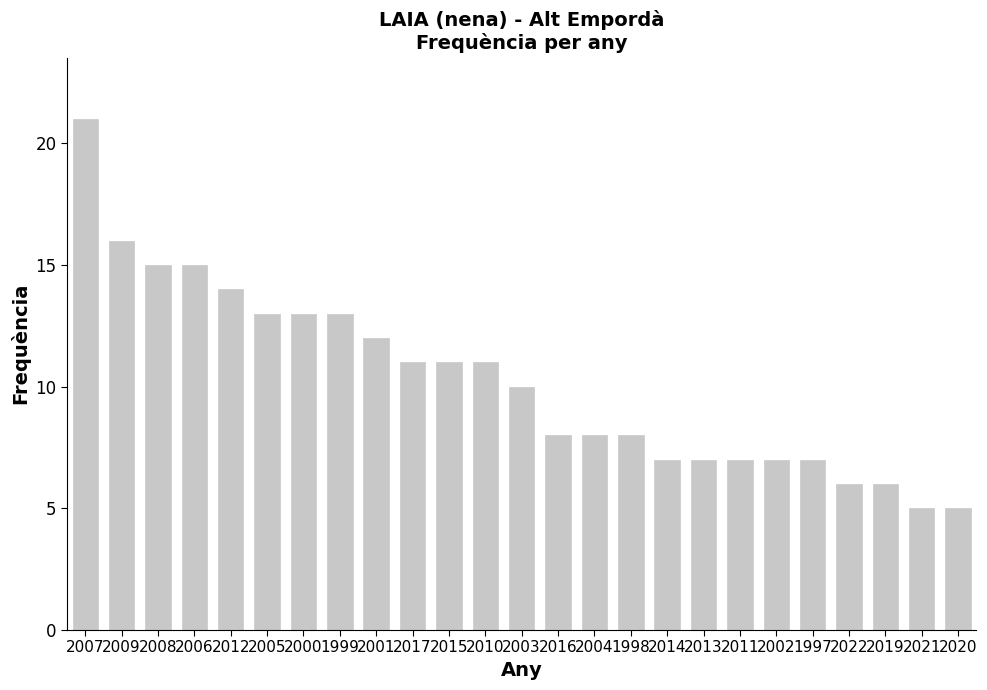

Which has a higher value, 1999 or 2016?

1999